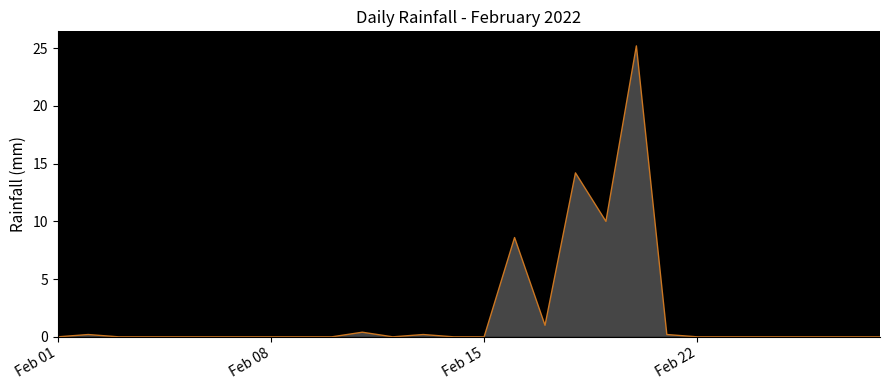

What is the greatest value displayed?

25.2